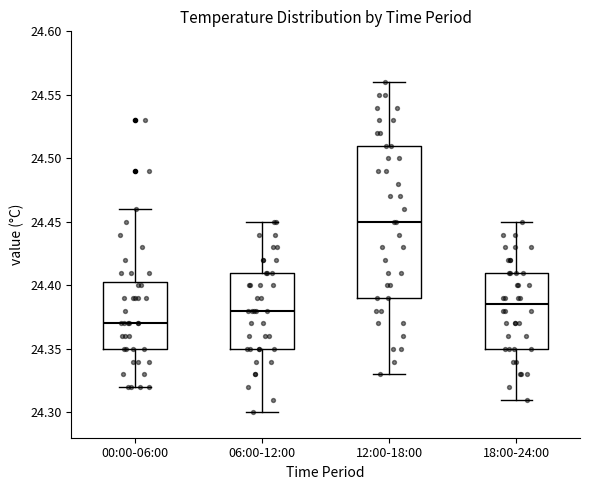

Comparing the boxes themselves (not the whiskers), which one is the tallest?

12:00-18:00